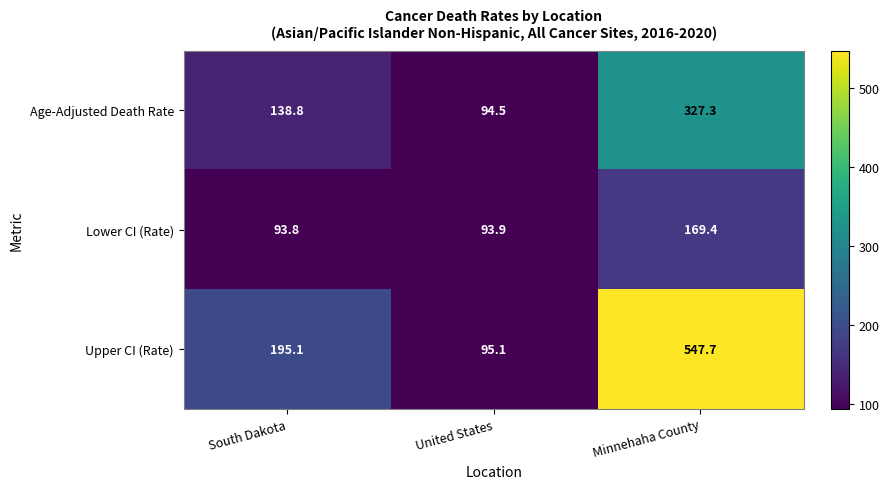

Which series has the widest spread of values?

Upper CI (Rate)